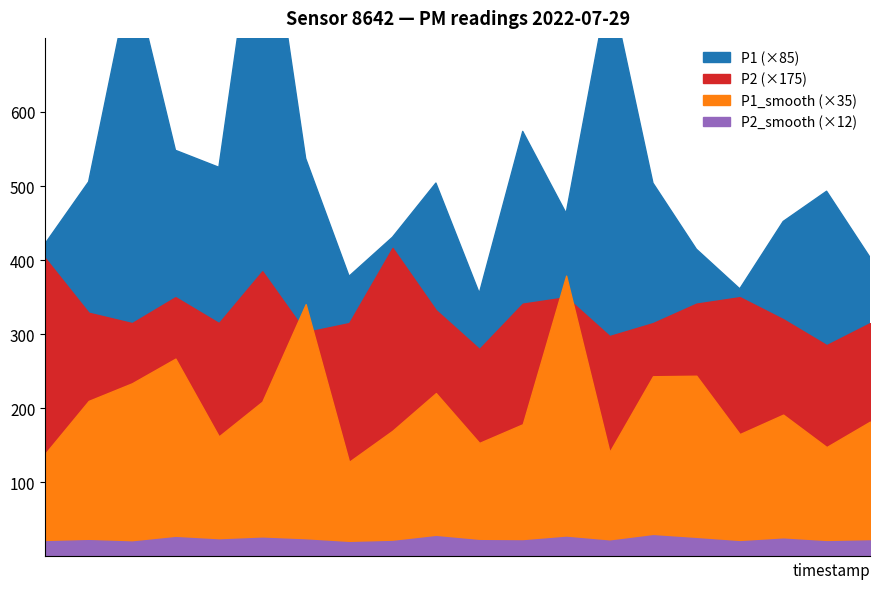

At which label does P1_smooth reach its peak?

06:00